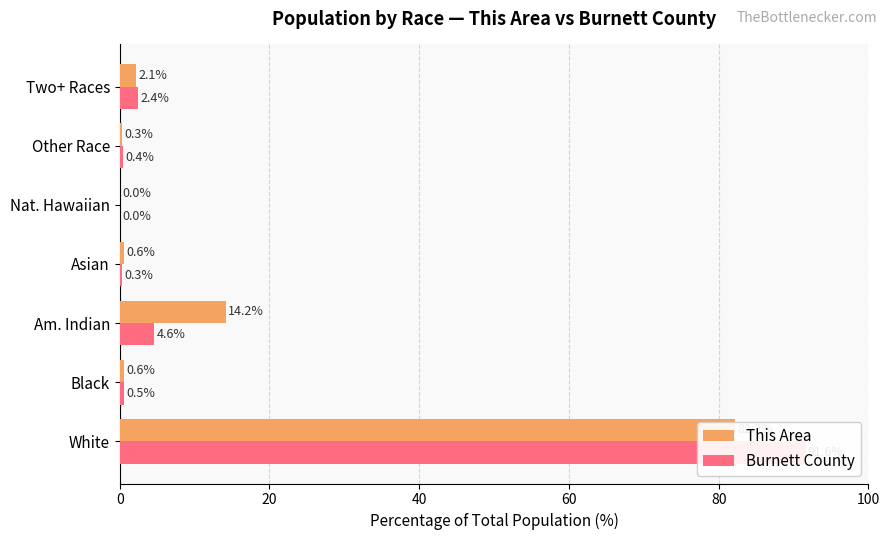

Which series has the largest total across all categories?

This Area